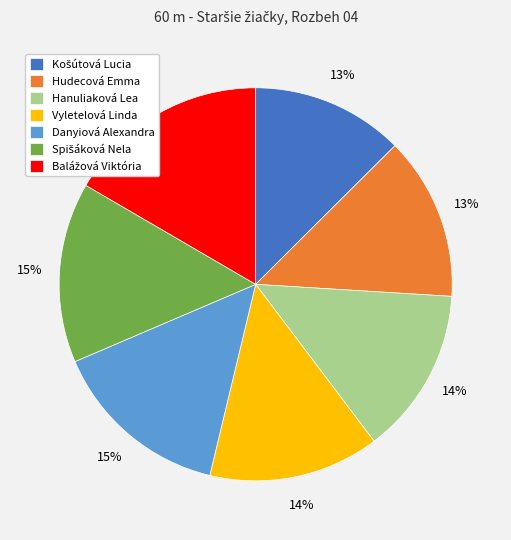

How many slices are in this pie chart?

7